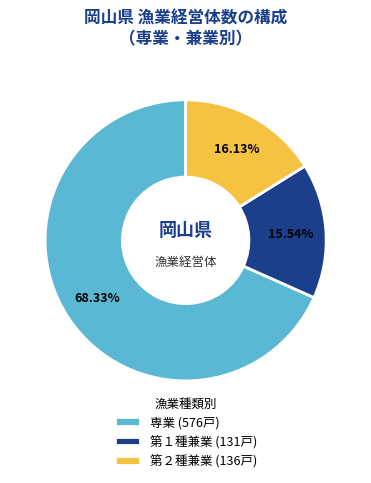

Count the number of slices in the pie.

3